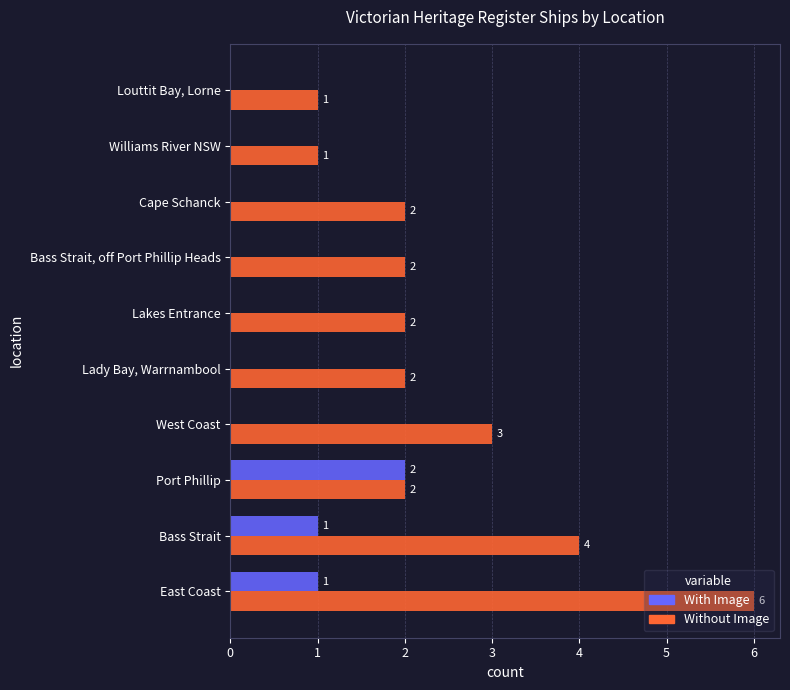

What is the sum of all With Image values?

4